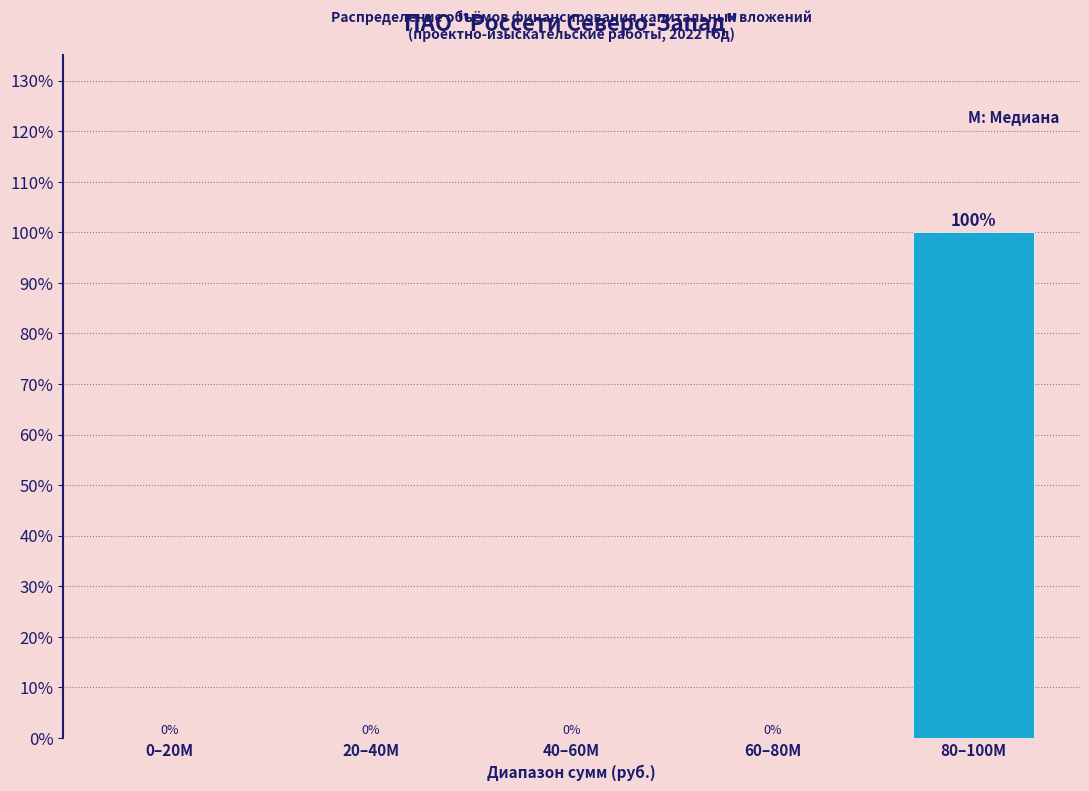

Reading left to right, list all the values displayed in this chart.

0–20M=0	20–40M=0	40–60M=0	60–80M=0	80–100M=100